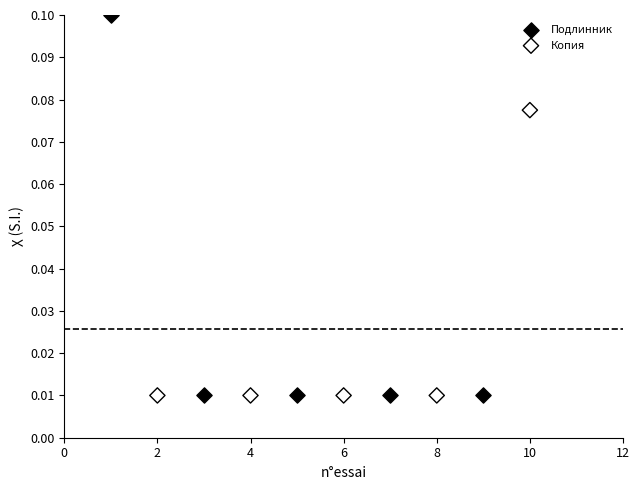

Which series reaches the maximum Y coordinate?

Подлинник